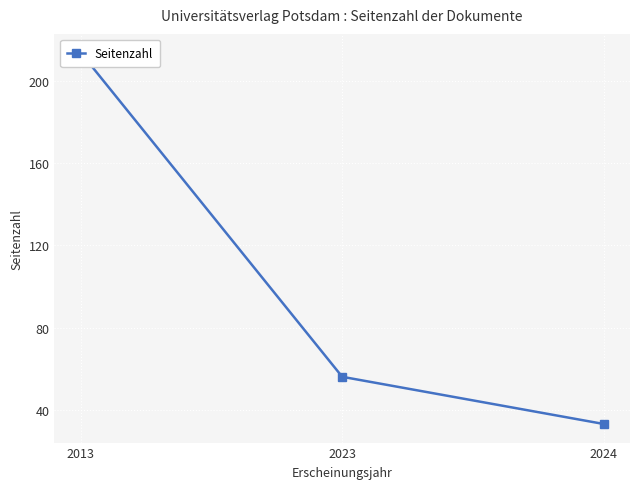

Reading left to right, extract all data points from this chart.

214	56	33